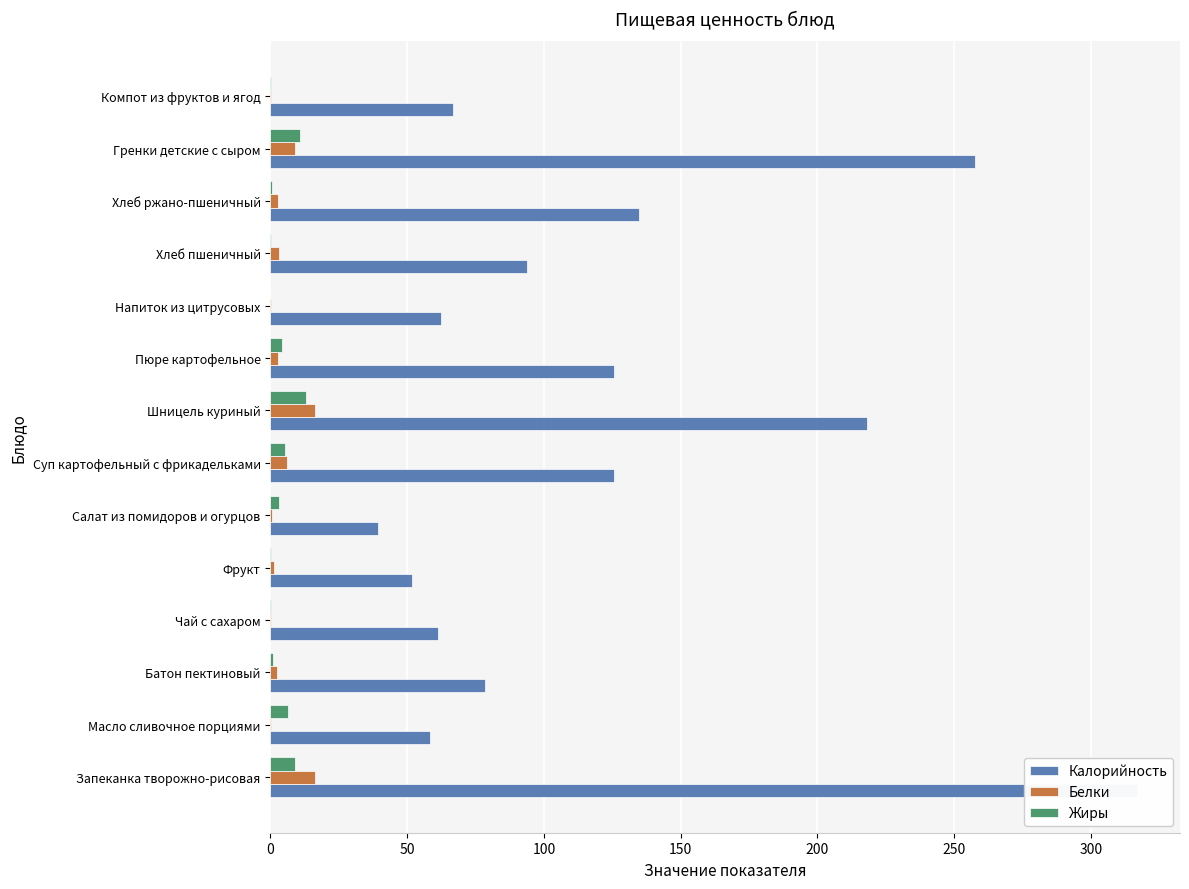

Count the number of data series in this chart.

3